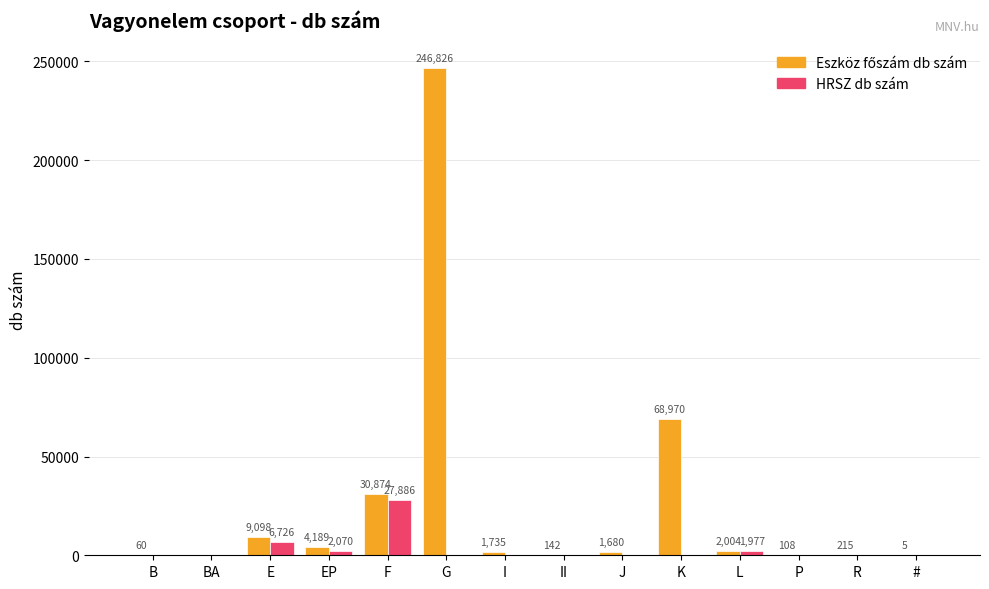

How many values in the HRSZ db szám series exceed 0?

4